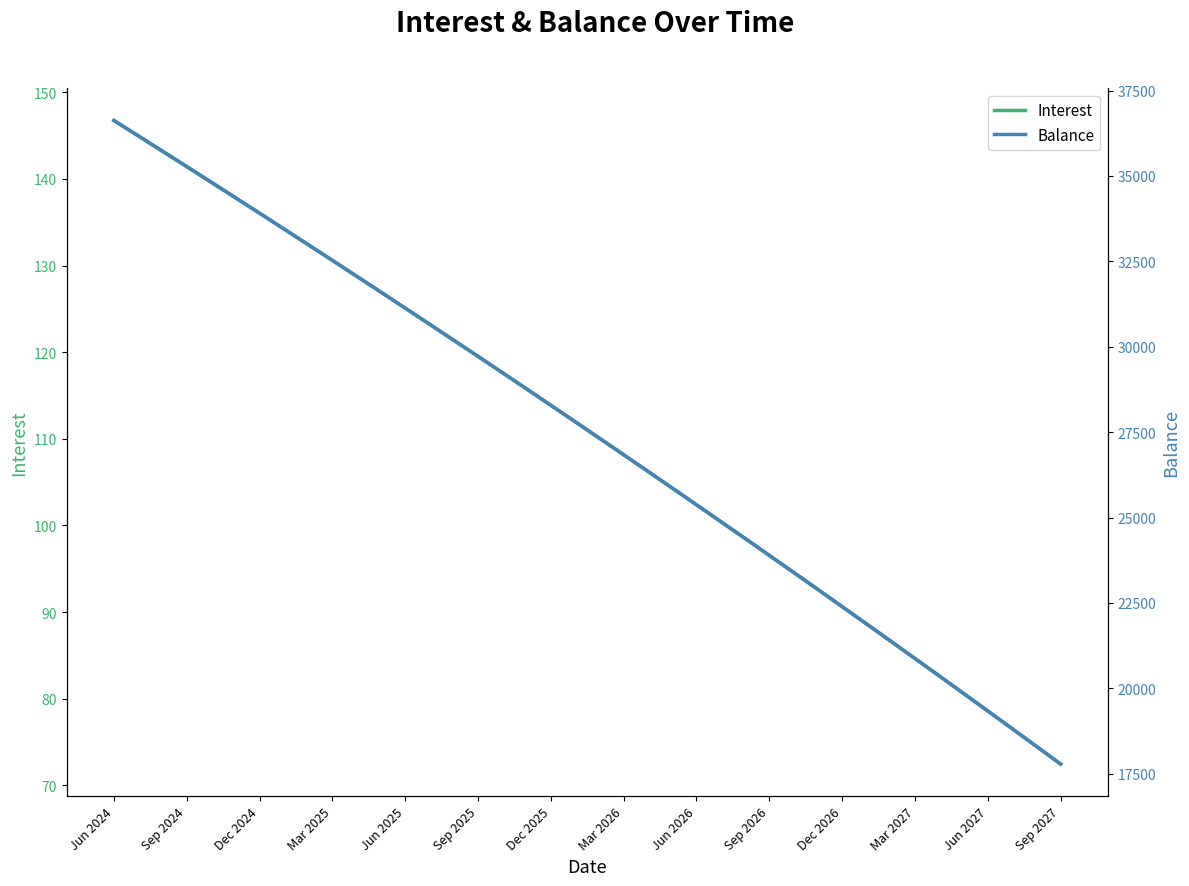

Is it true that Interest equals 26.7 at Dec 2026?

False